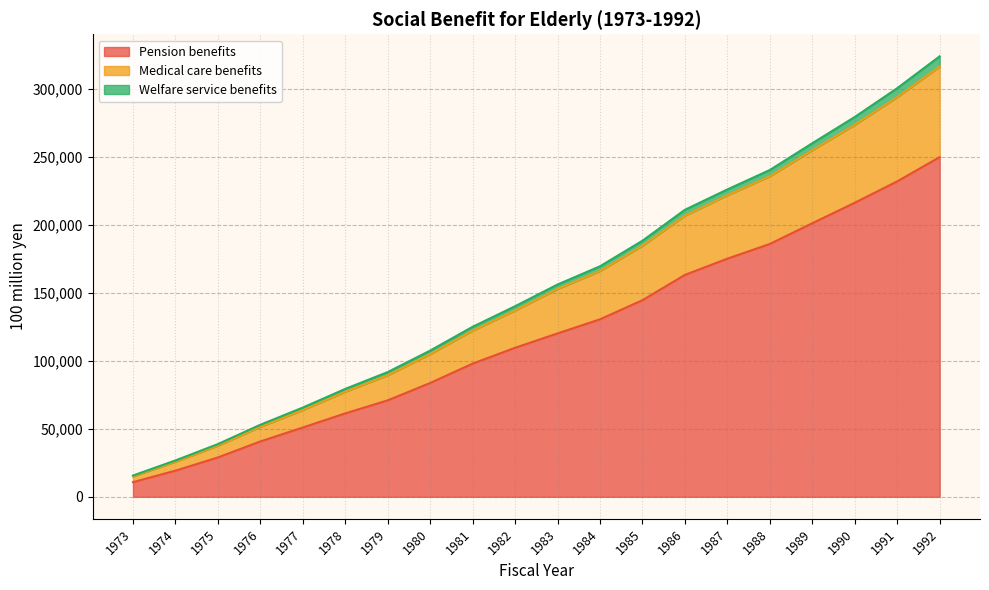

The value of Welfare service benefits at 1975 is 59268. True or false?

False